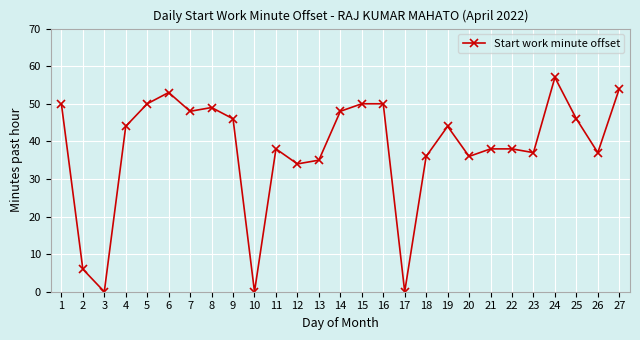

Does the chart display data point markers on the line(s)?

Yes